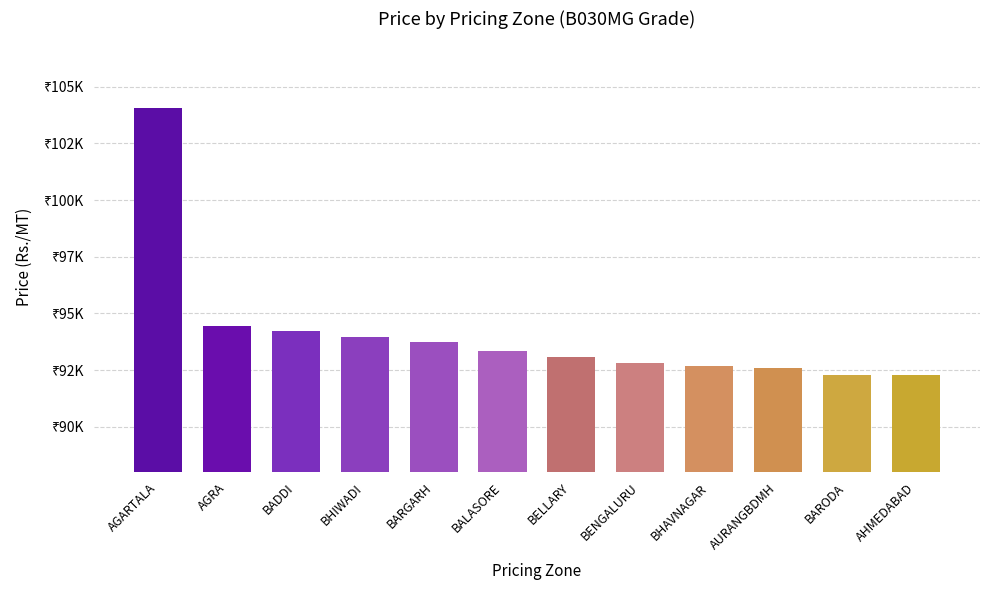

What is the difference between the values at AURANGBDMH and BELLARY?

480